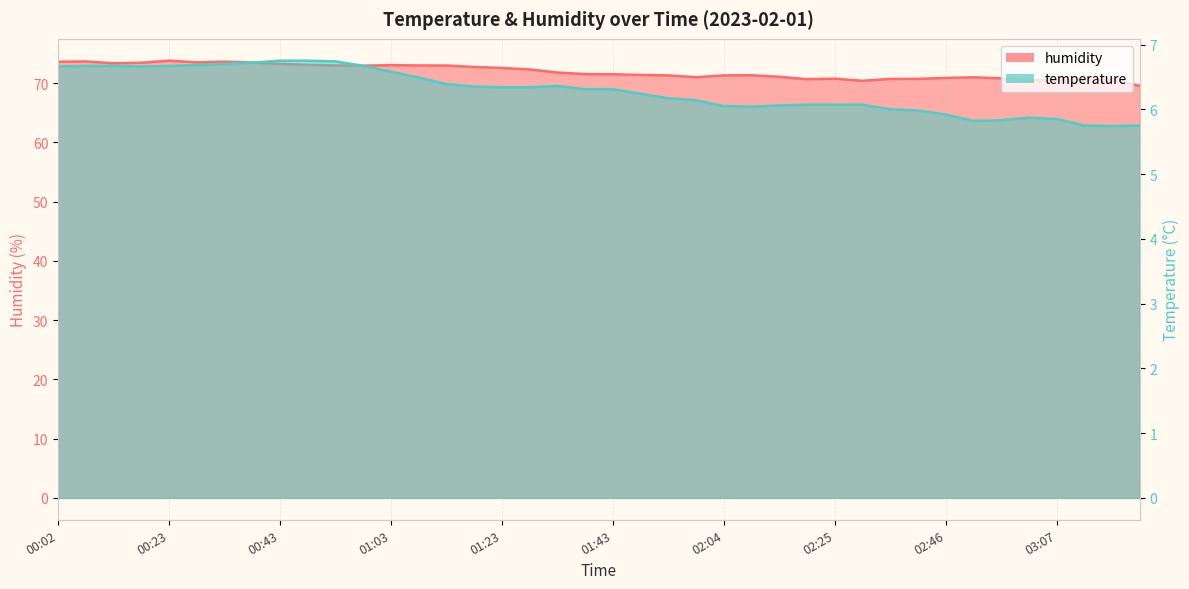

What is the highest value of the temperature series?

6.8